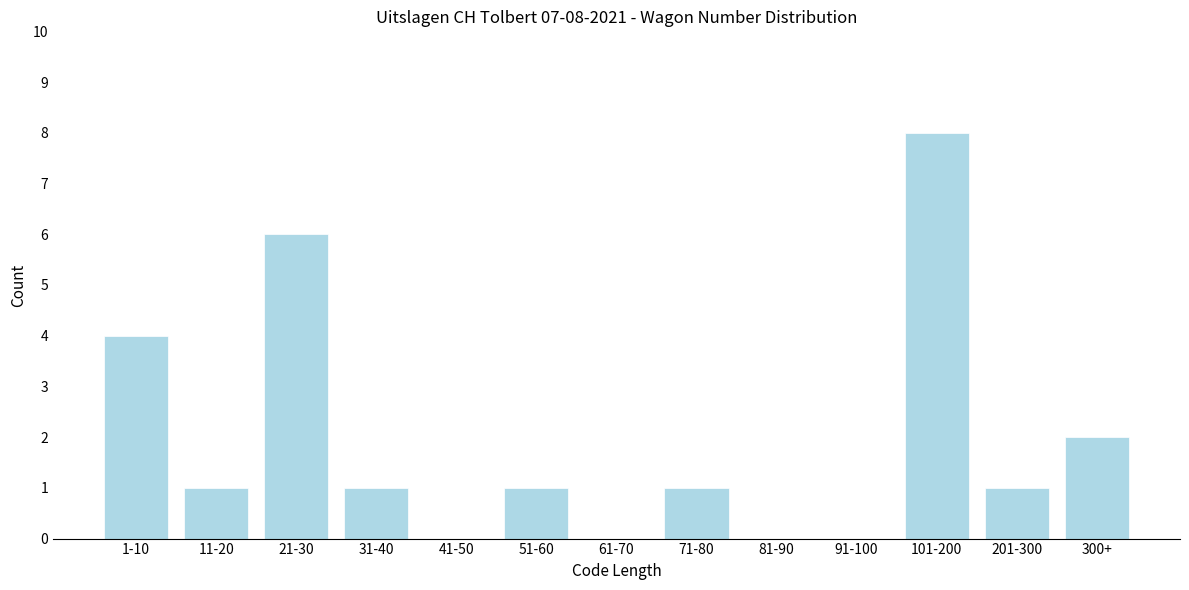

Reading left to right, what are all the values shown in this chart?

1-10=4	11-20=1	21-30=6	31-40=1	41-50=0	51-60=1	61-70=0	71-80=1	81-90=0	91-100=0	101-200=8	201-300=1	300+=2